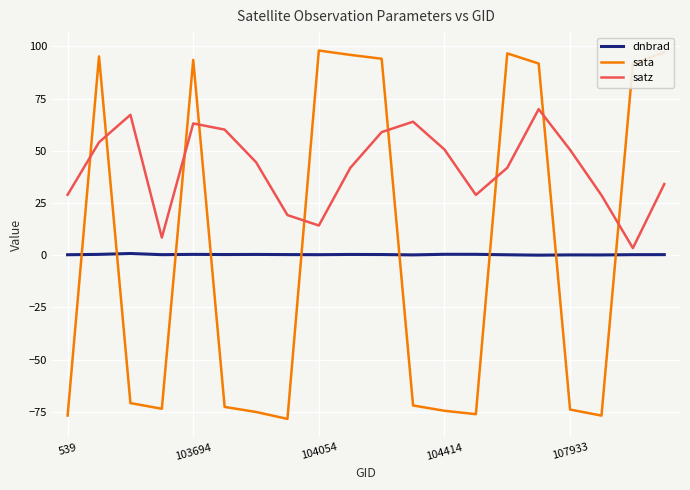

Which series has the largest range (max minus min)?

sata